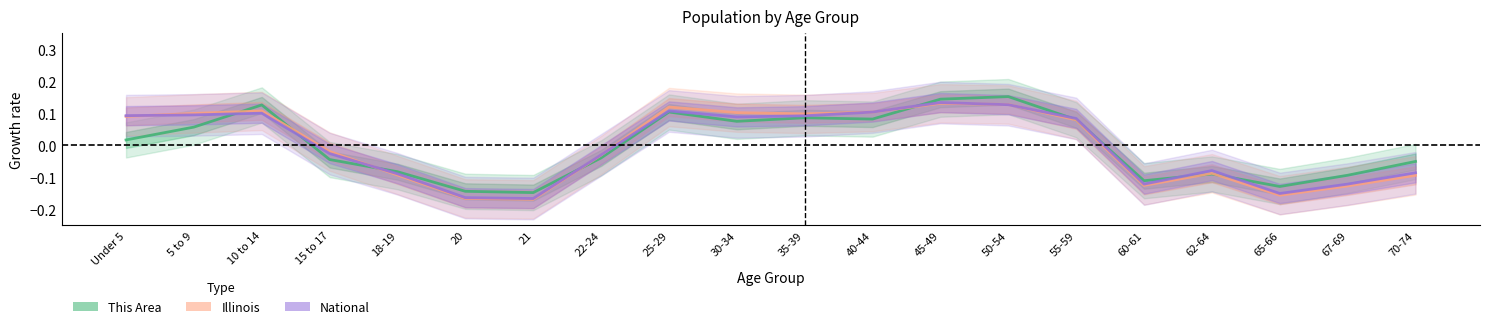

True or false: Illinois and This Area intersect in this chart.

True